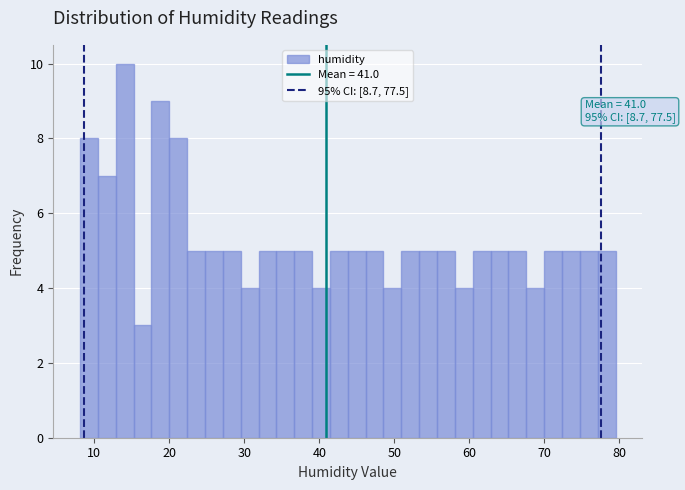

Read against the x-axis, roughly where is the centre of the tallest bar?

14